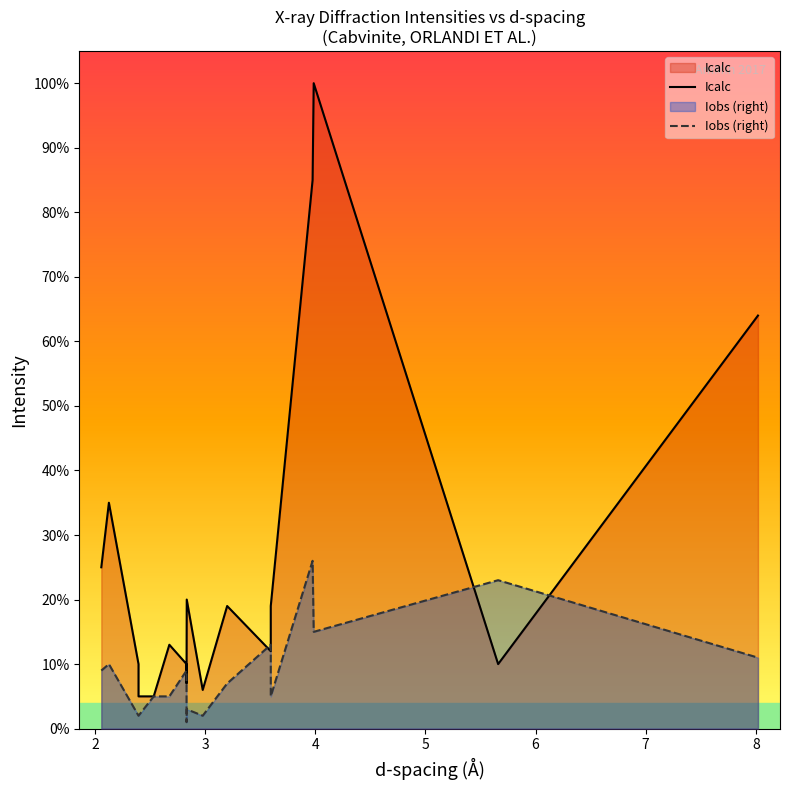

How many data points in Iobs (right) are above 7?

8